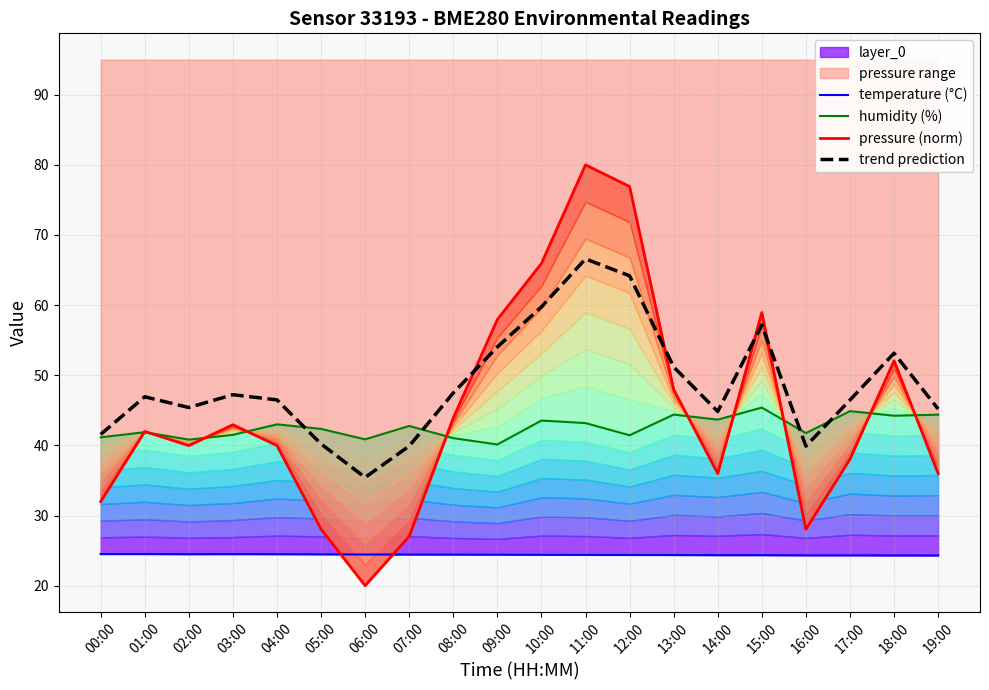

At which category does pressure (norm) reach its first local valley?

02:00